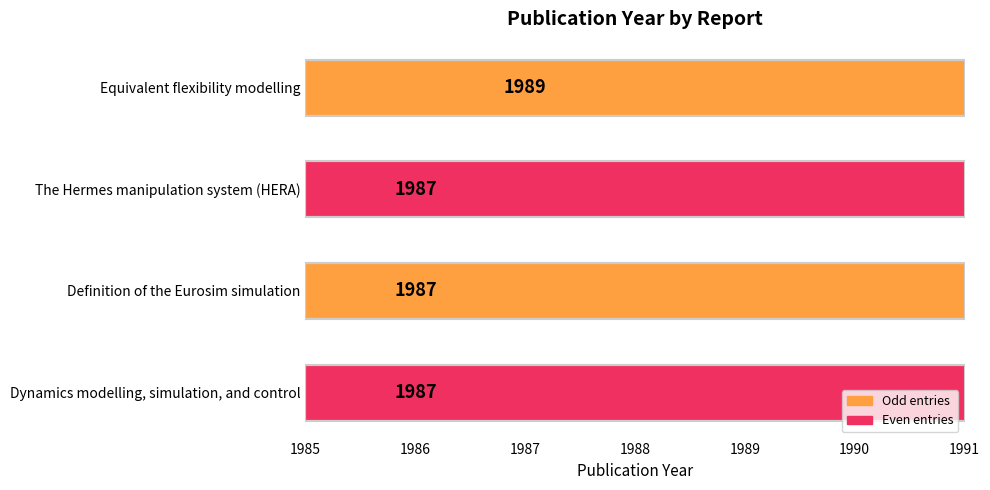

How many categories are shown in the chart?

4